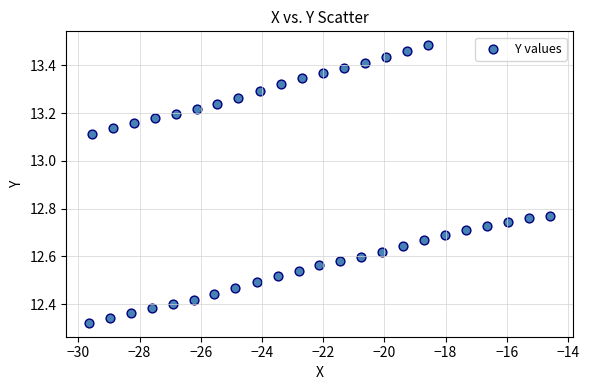

What is the range of Y values (max minus min)?

1.2